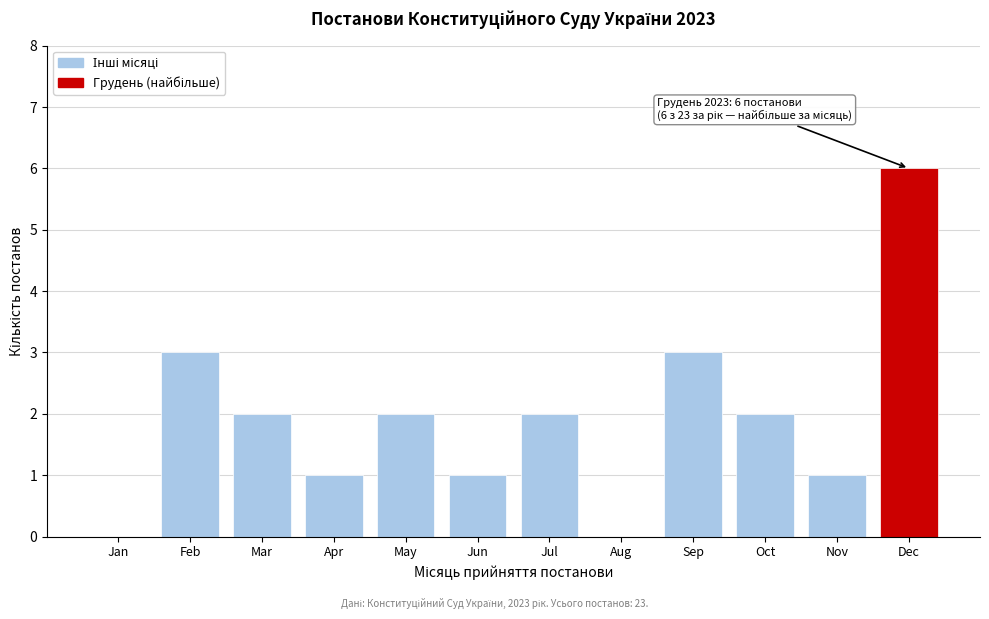

Reading left to right, list all the values displayed in this chart.

Jan=0	Feb=3	Mar=2	Apr=1	May=2	Jun=1	Jul=2	Aug=0	Sep=3	Oct=2	Nov=1	Dec=6